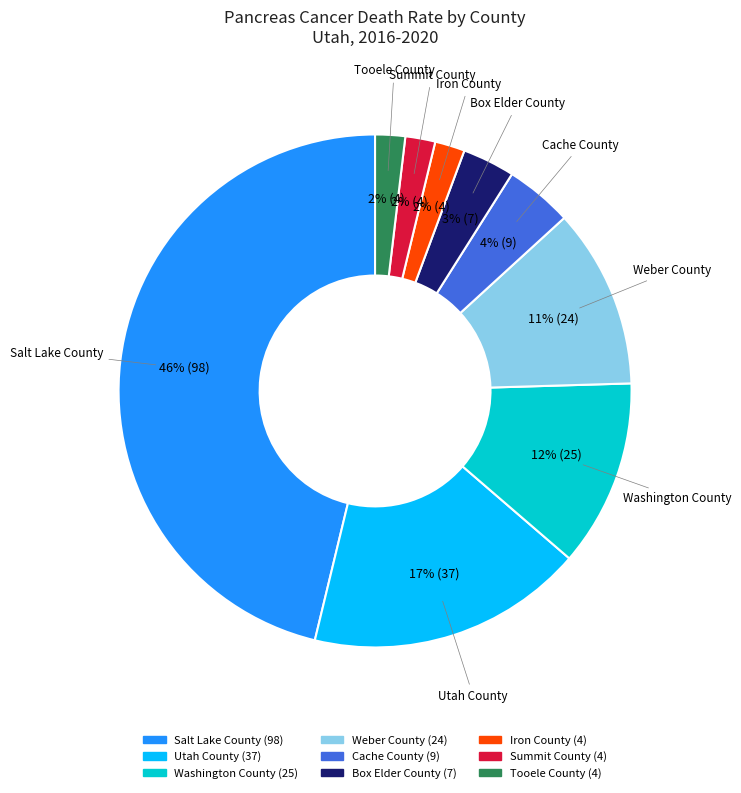

What is the largest slice in the pie chart?

Salt Lake County